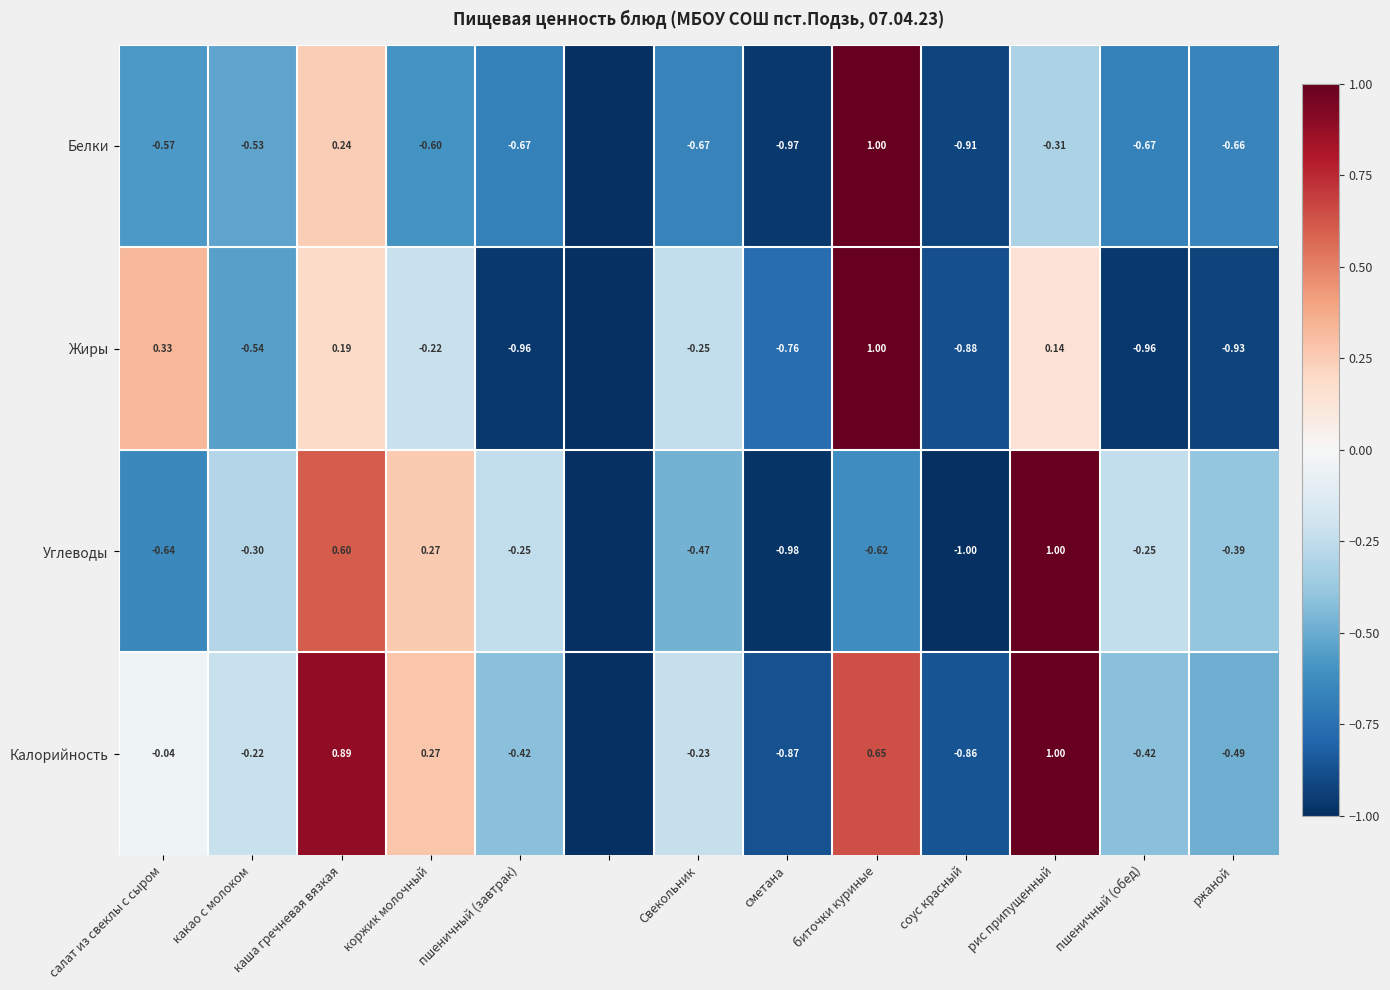

Rank the series at Свекольник from highest to lowest value.

Калорийность, Жиры, Углеводы, Белки